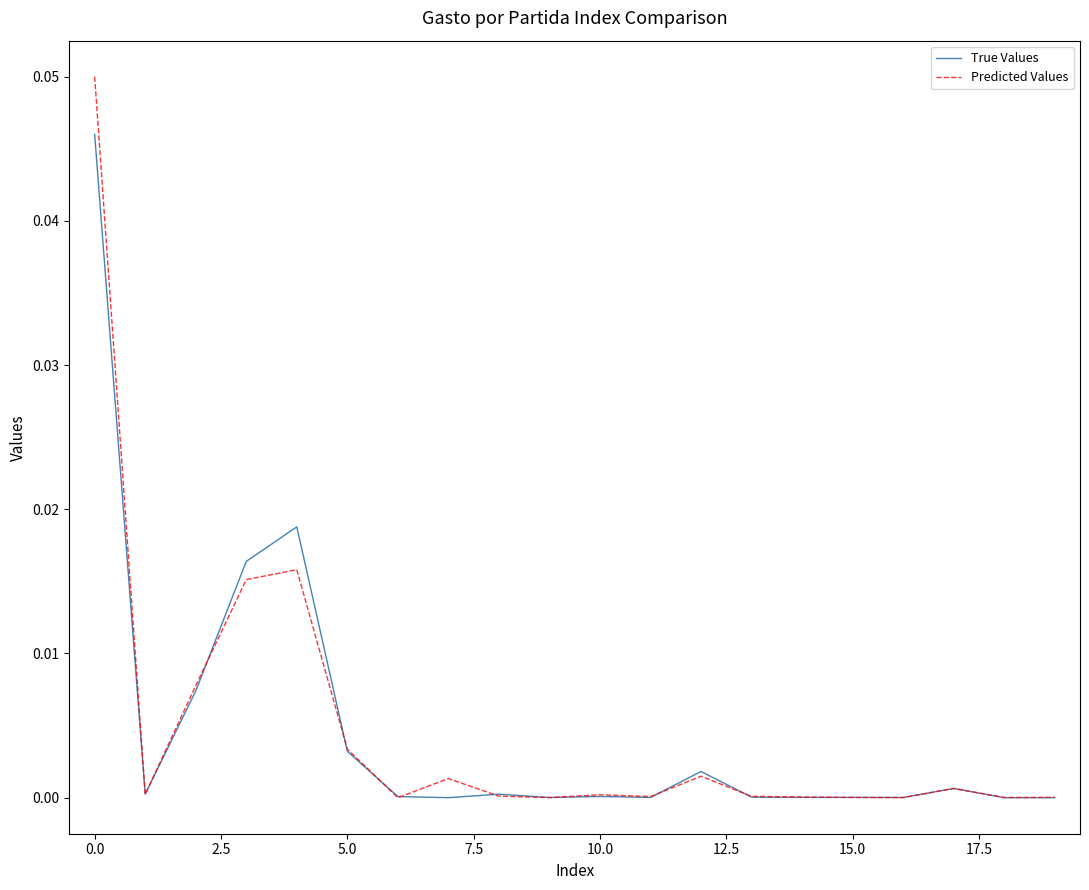

Which series has the widest spread of values?

Predicted Values